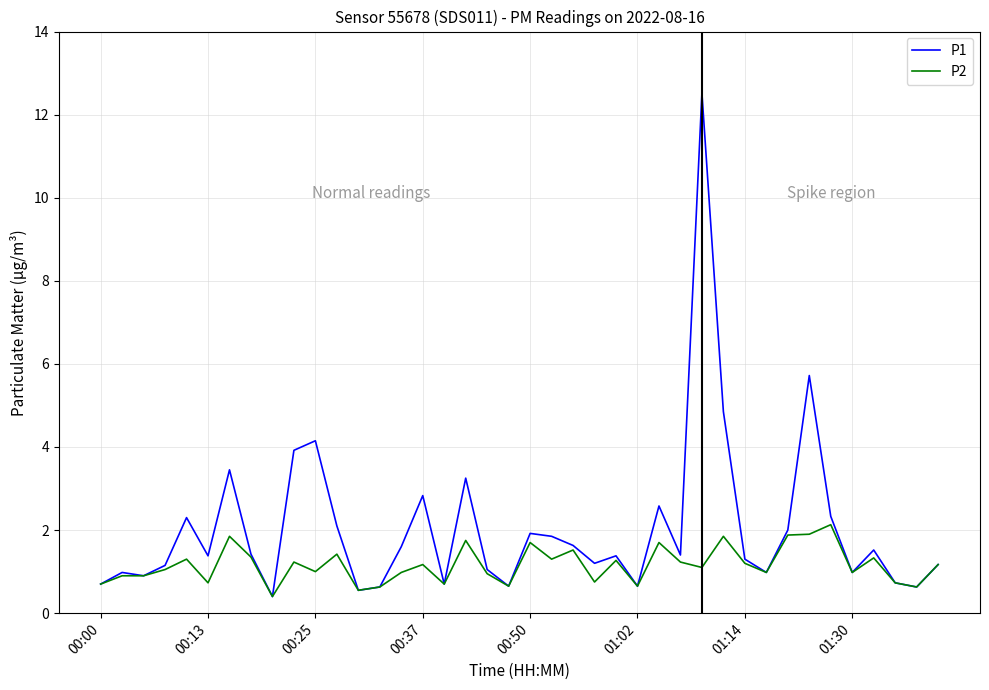

What is the maximum value for P1?

12.5